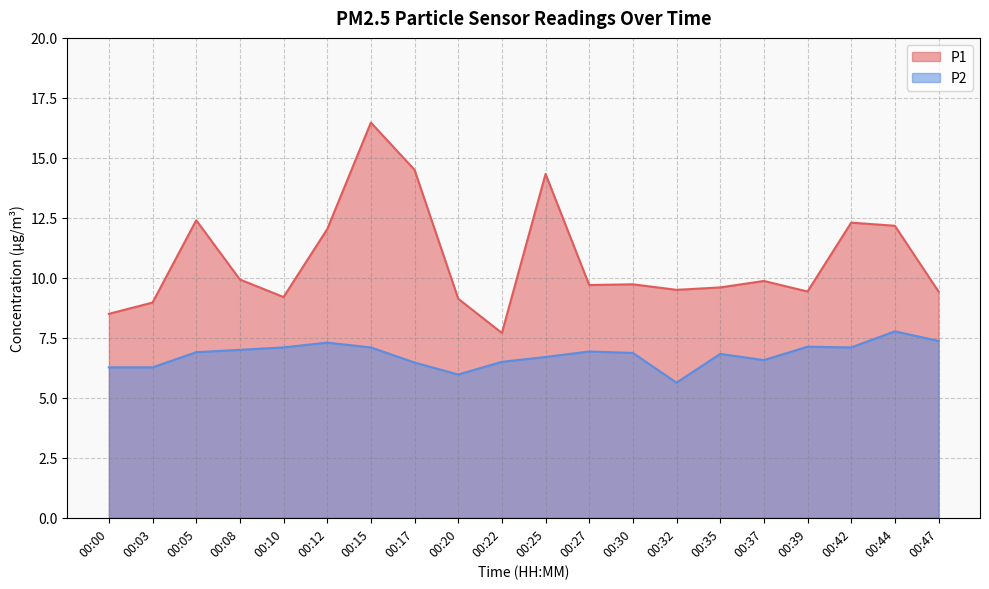

Reading right to left, transcribe all the data shown in this chart.

P1: 9.4	12.2	12.3	9.4	9.9	9.6	9.5	9.7	9.7	14.3	7.7	9.1	14.5	16.5	12.0	9.2	9.9	12.4	9.0	8.5
P2: 7.4	7.8	7.1	7.1	6.6	6.8	5.6	6.9	6.9	6.7	6.5	6.0	6.5	7.1	7.3	7.1	7.0	6.9	6.3	6.3